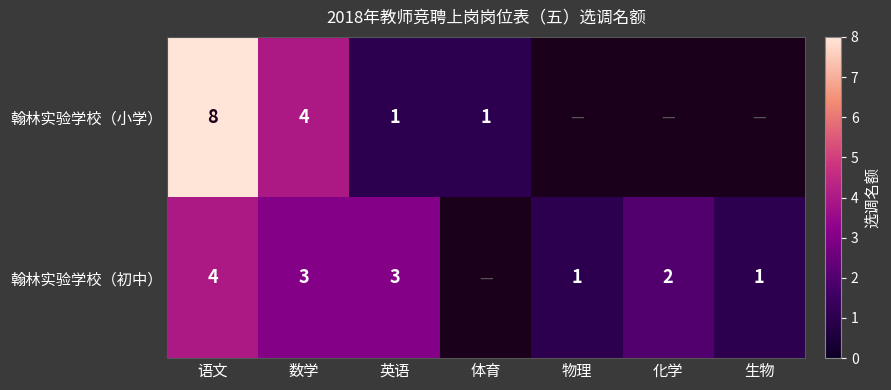

Which has a higher value, 物理 or 化学?

化学